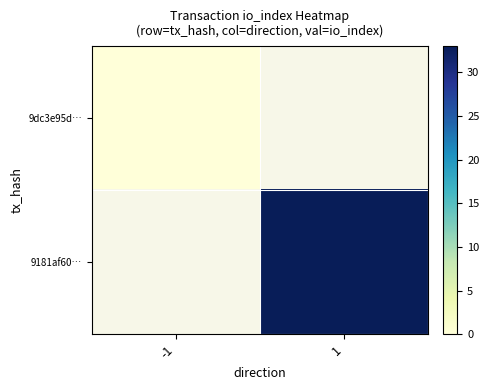

Rank the series by their average value, from lowest to highest.

9dc3e95d…, 9181af60…